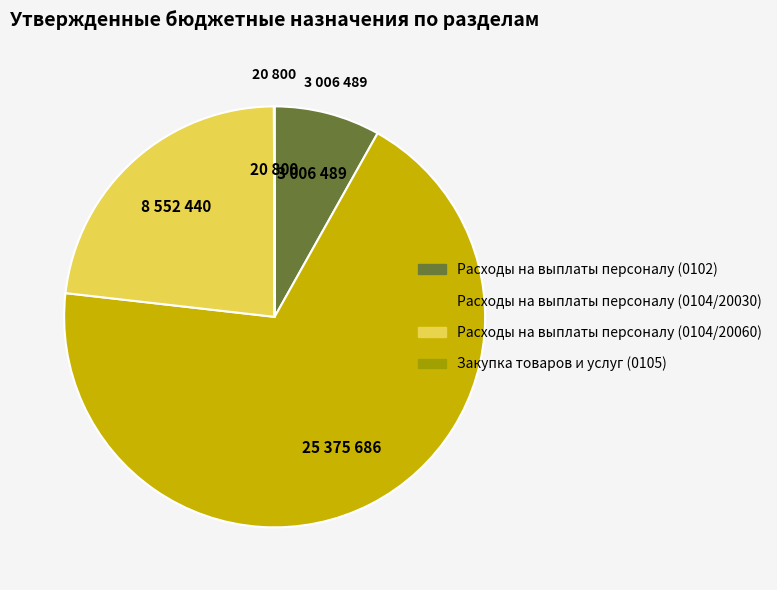

Is the sum of Расходы на выплаты персоналу (0104/20060) and Расходы на выплаты персоналу (0102) greater than half?

No